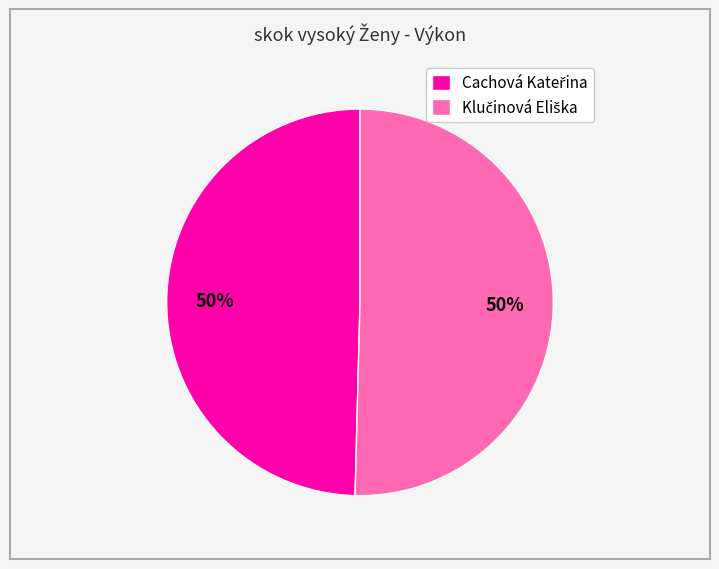

To the nearest percent, what is the average slice percentage?

50%